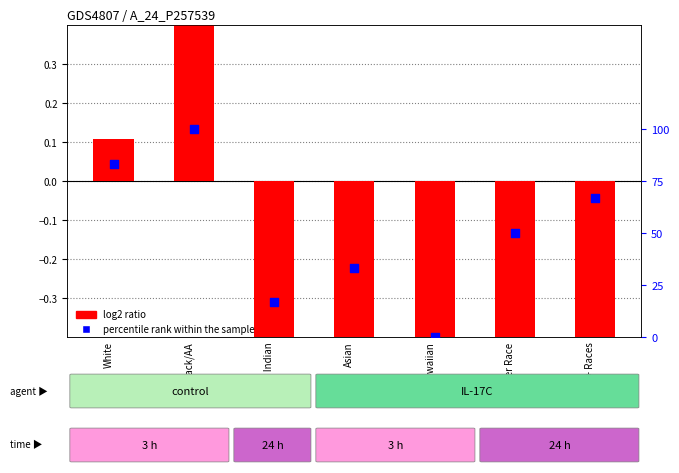

At how many categories does at least one series exceed 74?

2